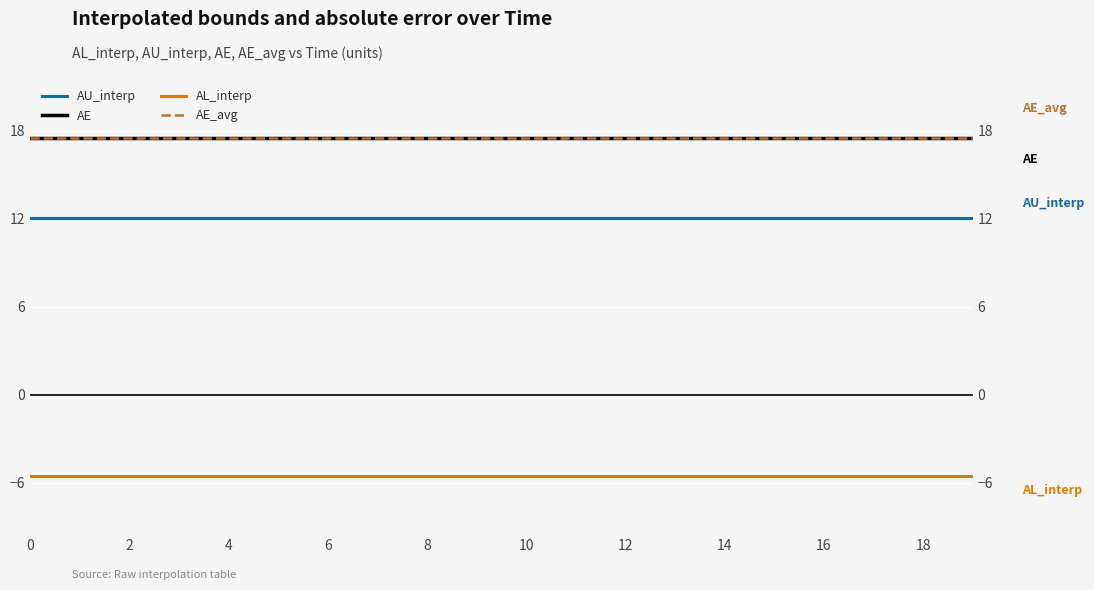

What is the average value of the AU_interp series?

12.0